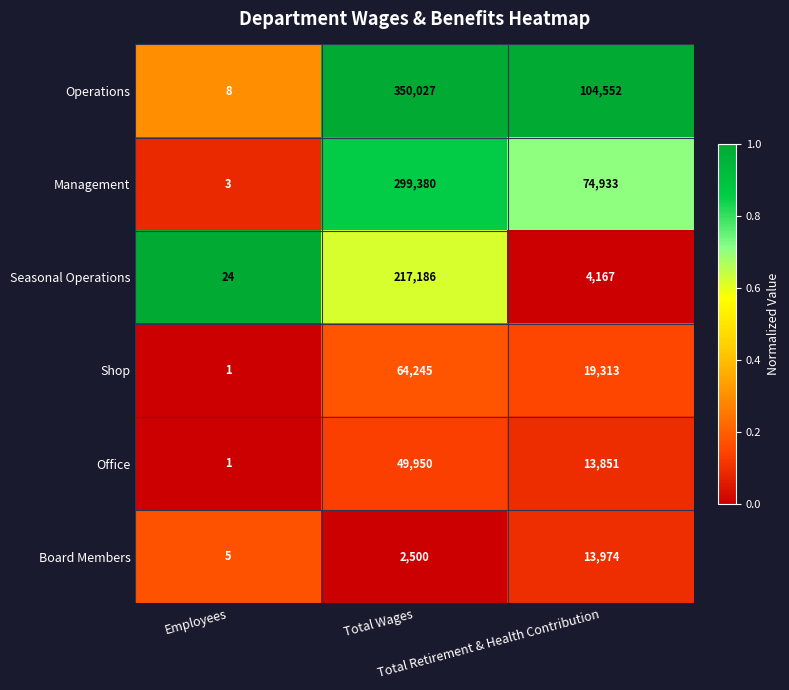

Rank the series by their maximum value, from highest to lowest.

Operations, Management, Seasonal Operations, Shop, Office, Board Members